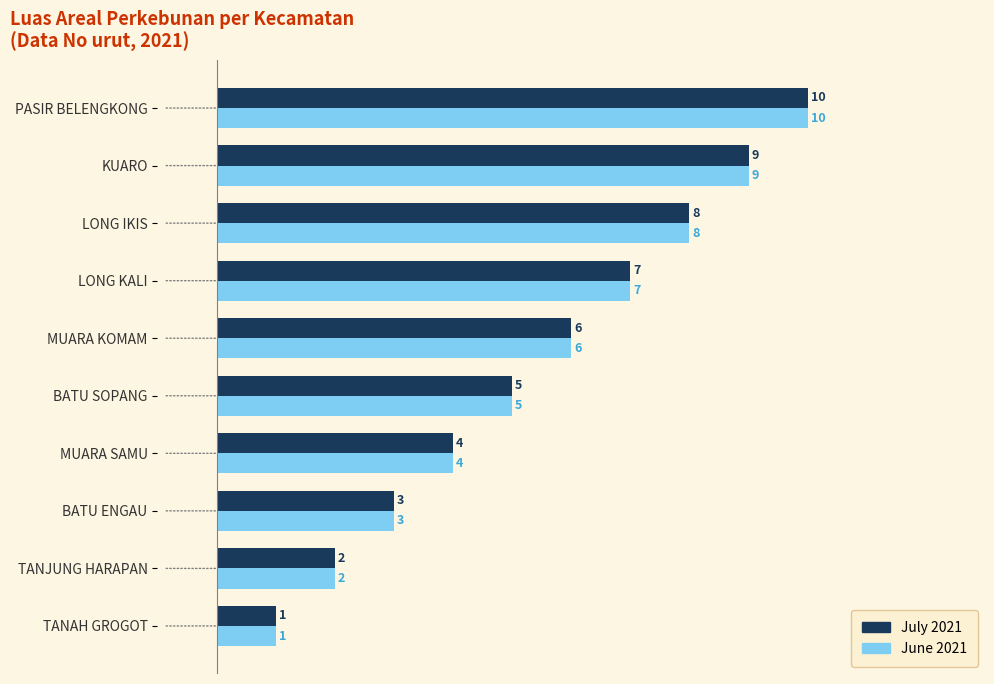

Is the value of June 2021 at LONG KALI greater than the value of July 2021 at BATU ENGAU?

Yes